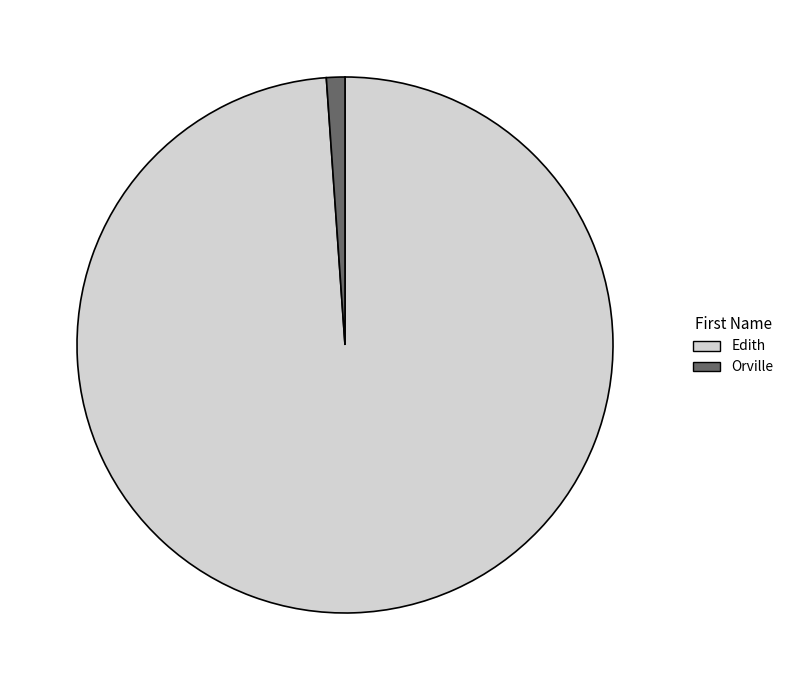

Is it true that Orville is 1% of the pie?

True